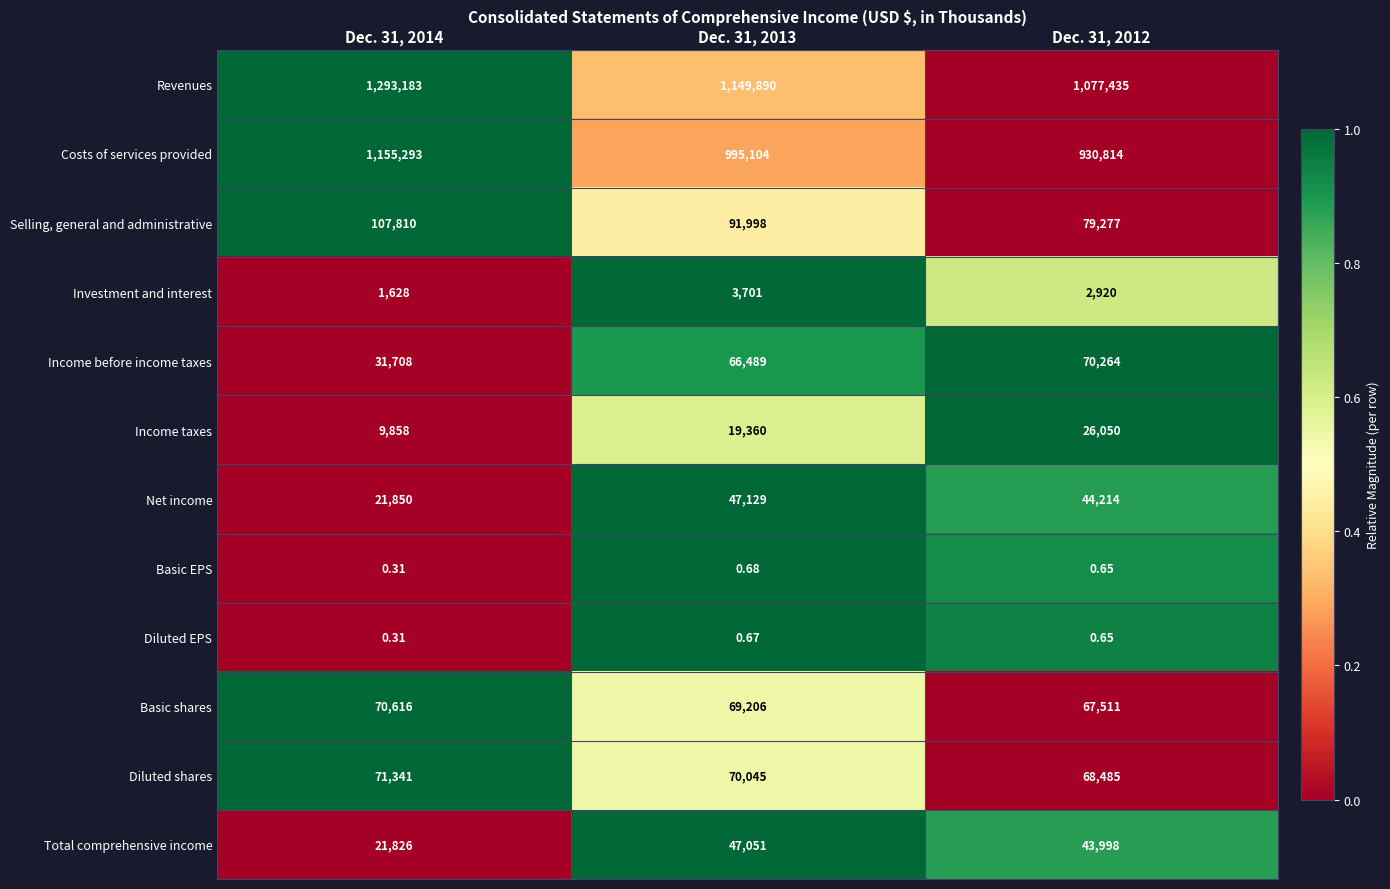

Which series changed the most between Dec. 31, 2014 and Dec. 31, 2013?

Costs of services provided